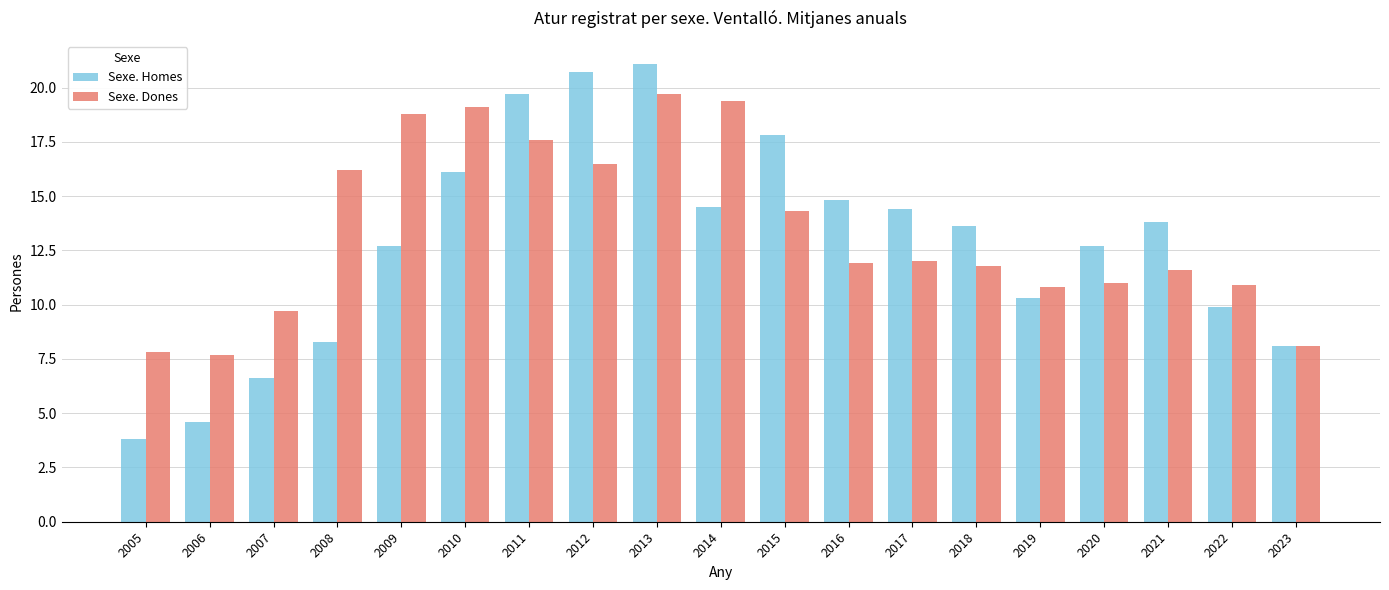

What are all the series names shown in the legend?

Sexe. Homes, Sexe. Dones